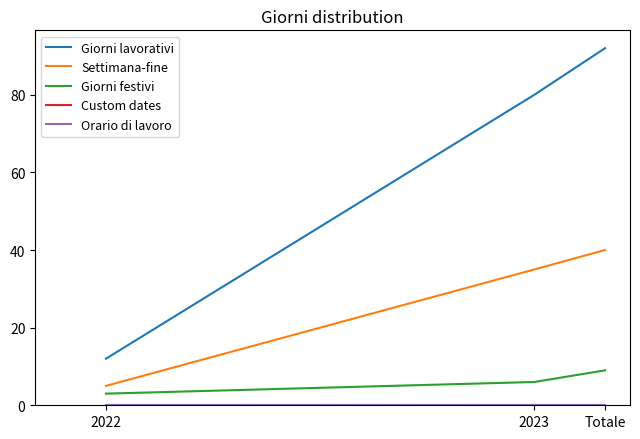

Which category has the highest value across all series?

Totale